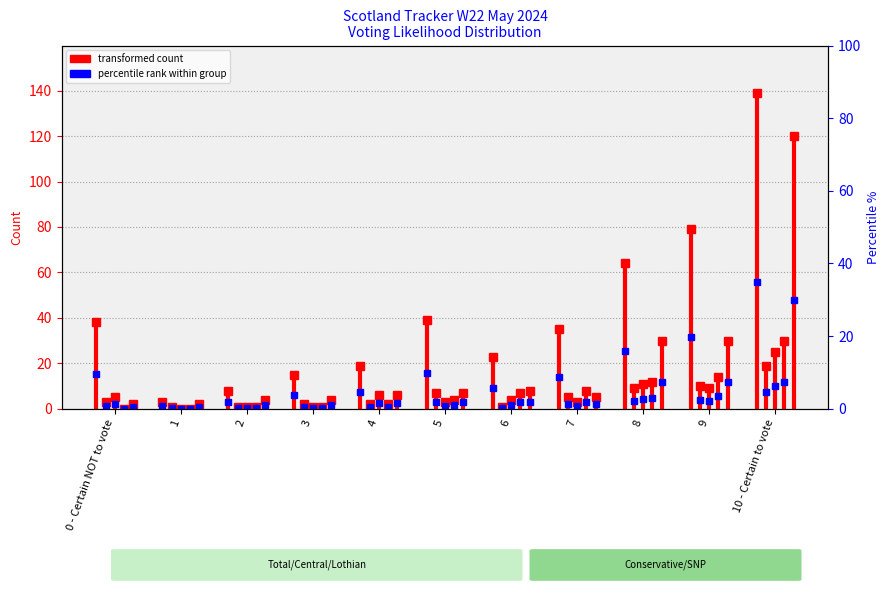

True or false: Central has a value of 3 at 1.

True